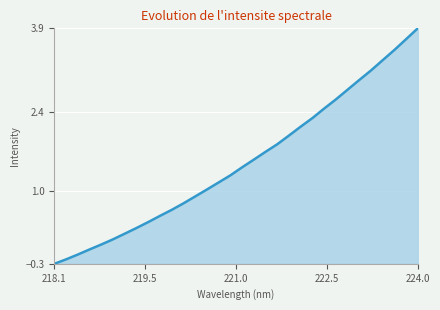

What is the difference between the maximum and minimum values?

4.2